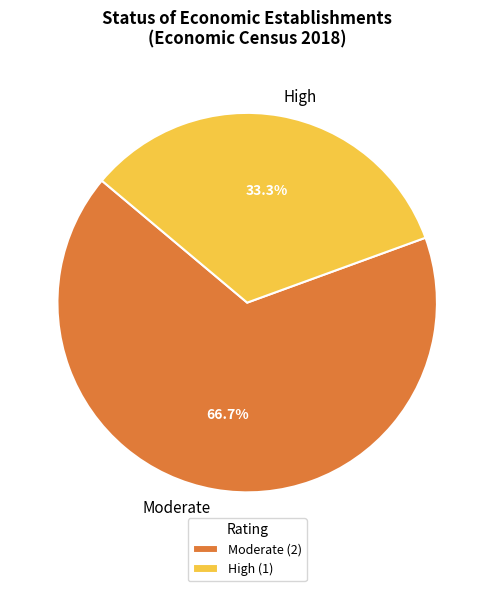

Which slice represents more than half of the pie?

Moderate